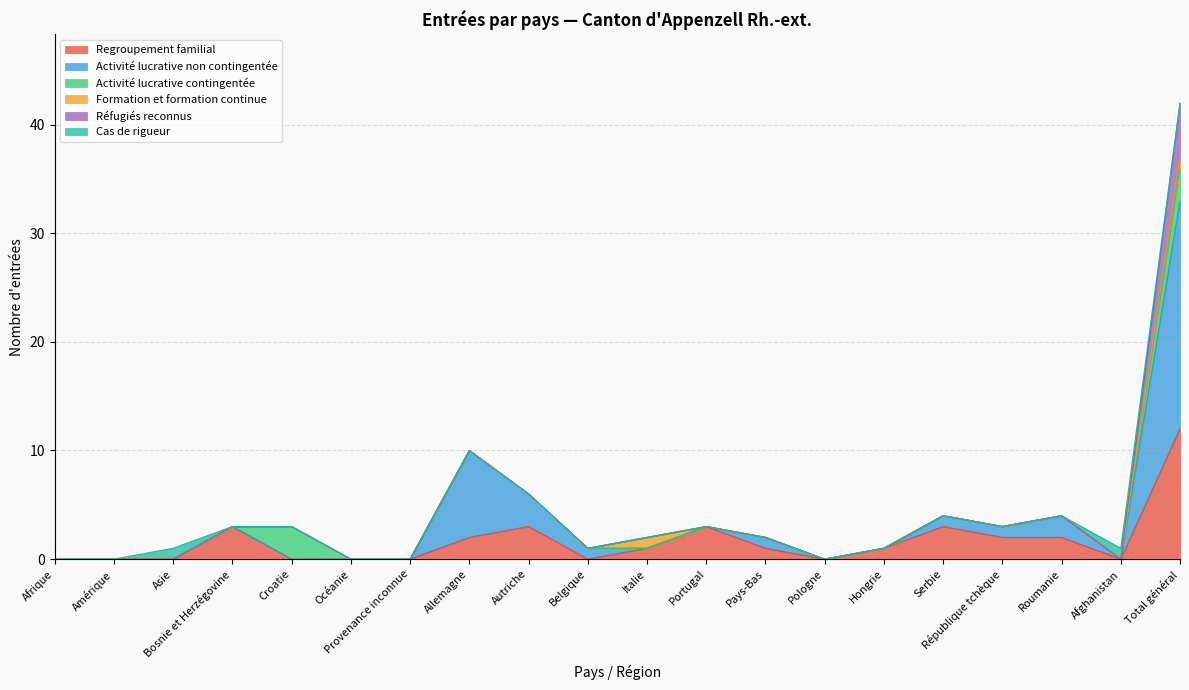

What is the greatest value displayed?

21